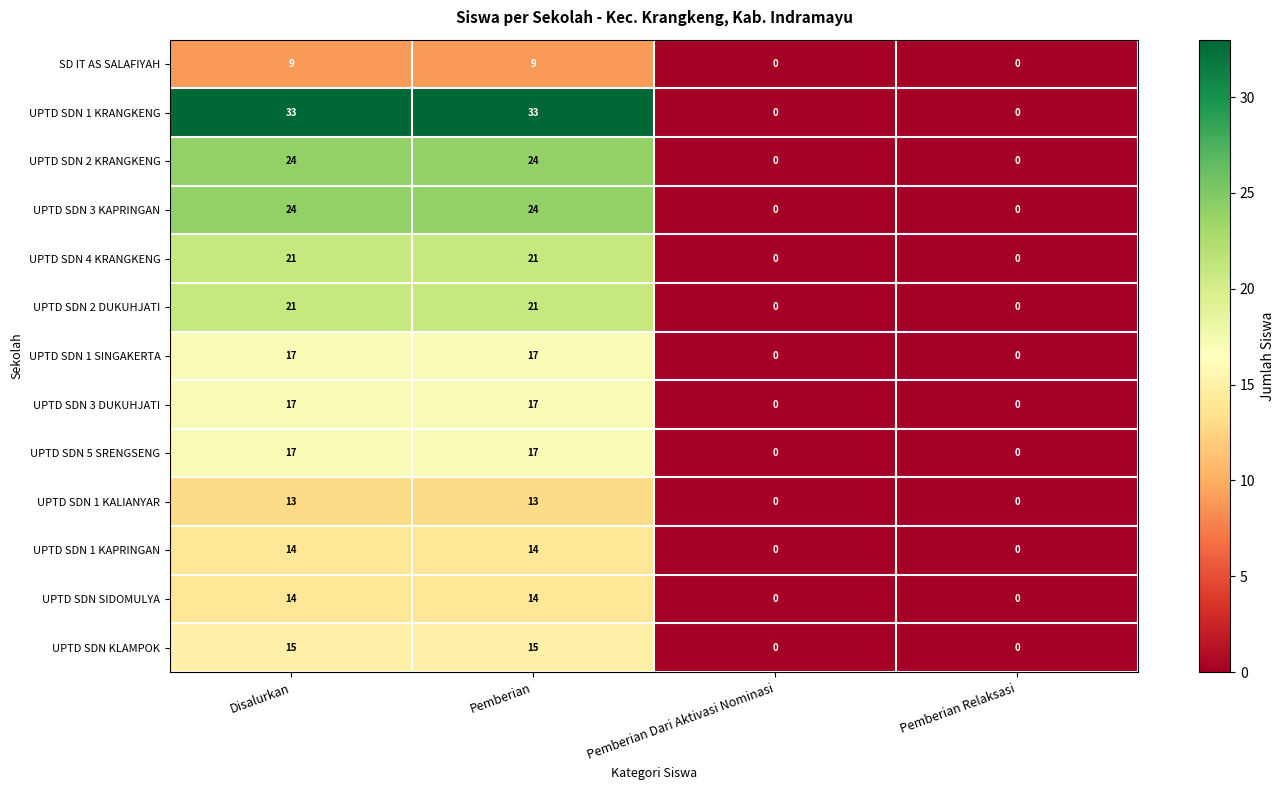

What is the maximum value shown in the chart?

33